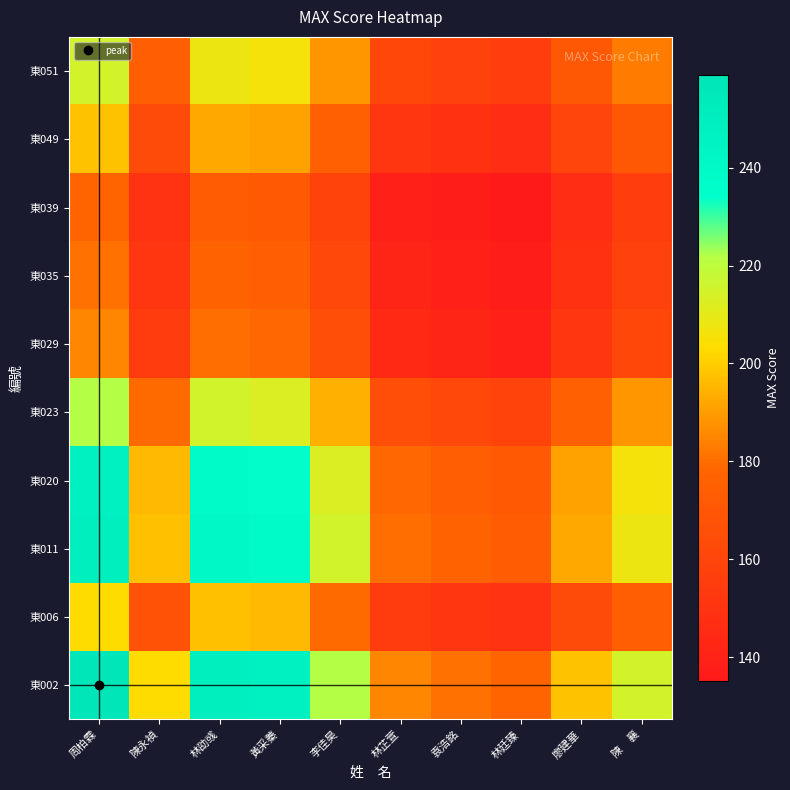

Reading right to left, list all the values displayed in this chart.

東002: 陳　襄=214.5	廖建華=197.8	林廷臻=177.5	袁浩銘=180.9	林芷萱=185.1	李佳昊=221.8	黃采蓁=247.0	林劭彧=249.7	陳永禎=203.1	周柏霖=259.0
東006: 陳　襄=174.6	廖建華=163.4	林廷臻=149.3	袁浩銘=151.7	林芷萱=154.6	李佳昊=179.5	黃采蓁=195.6	林劭彧=197.3	陳永禎=167.0	周柏霖=203.1
東011: 陳　襄=208.0	廖建華=192.3	林廷臻=173.1	袁浩銘=176.3	林芷萱=180.3	李佳昊=215.0	黃采蓁=238.5	林劭彧=241.0	陳永禎=197.3	周柏霖=249.7
東020: 陳　襄=206.1	廖建華=190.7	林廷臻=171.8	袁浩銘=175.0	林芷萱=178.9	李佳昊=212.9	黃采蓁=236.0	林劭彧=238.5	陳永禎=195.6	周柏霖=247.0
東023: 陳　襄=188.3	廖建華=175.4	林廷臻=159.2	袁浩銘=162.0	林芷萱=165.3	李佳昊=194.0	黃采蓁=212.9	林劭彧=215.0	陳永禎=179.5	周柏霖=221.8
東029: 陳　襄=161.2	廖建華=151.6	林廷臻=139.4	袁浩銘=141.5	林芷萱=144.0	李佳昊=165.3	黃采蓁=178.9	林劭彧=180.3	陳永禎=154.6	周柏霖=185.1
東035: 陳　襄=158.0	廖建華=148.8	林廷臻=137.0	袁浩銘=139.0	林芷萱=141.5	李佳昊=162.0	黃采蓁=175.0	林劭彧=176.3	陳永禎=151.7	周柏霖=180.9
東039: 陳　襄=155.4	廖建華=146.4	林廷臻=135.0	袁浩銘=137.0	林芷萱=139.4	李佳昊=159.2	黃采蓁=171.8	林劭彧=173.1	陳永禎=149.3	周柏霖=177.5
東049: 陳　襄=170.7	廖建華=160.0	林廷臻=146.4	袁浩銘=148.8	林芷萱=151.6	李佳昊=175.4	黃采蓁=190.7	林劭彧=192.3	陳永禎=163.4	周柏霖=197.8
東051: 陳　襄=183.0	廖建華=170.7	林廷臻=155.4	袁浩銘=158.0	林芷萱=161.2	李佳昊=188.3	黃采蓁=206.1	林劭彧=208.0	陳永禎=174.6	周柏霖=214.5